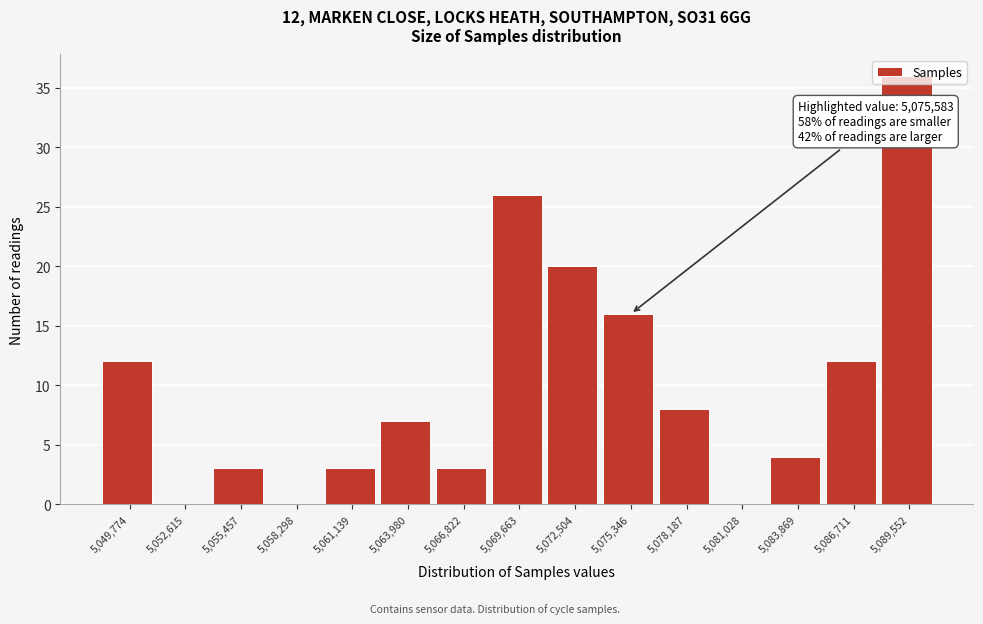

Which range on the x-axis has the tallest bar?

5088000 to 5091000